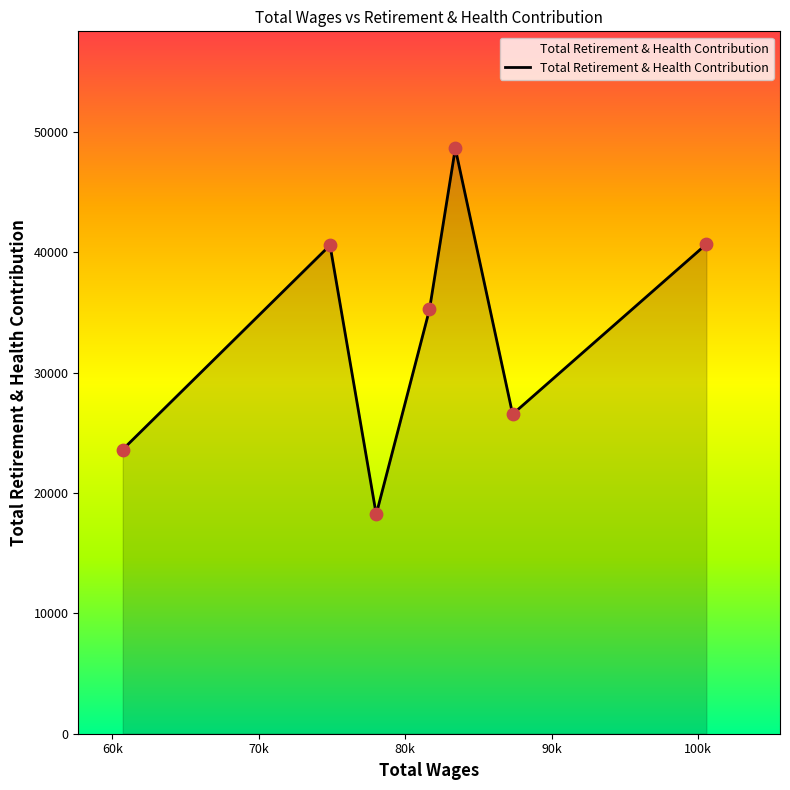

What is the smallest value displayed?

18236